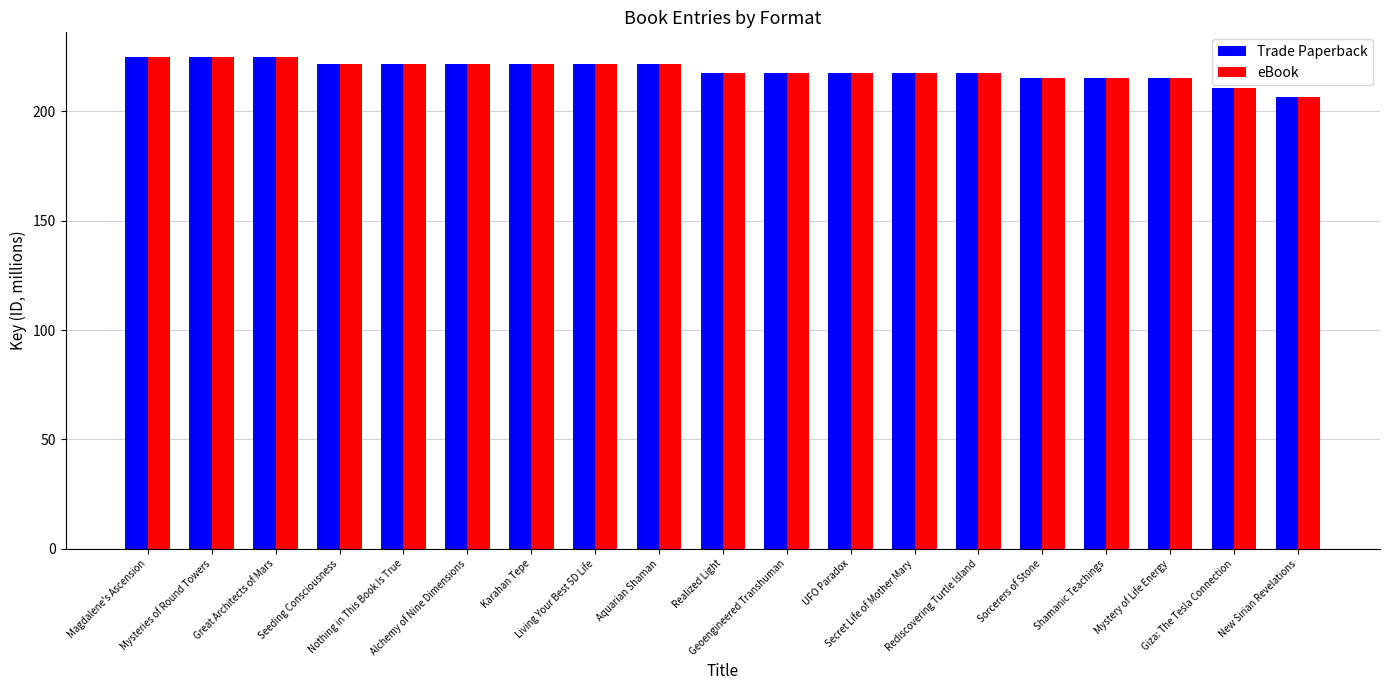

True or false: Trade Paperback has a value of 224.9 at Mysteries of Round Towers.

True